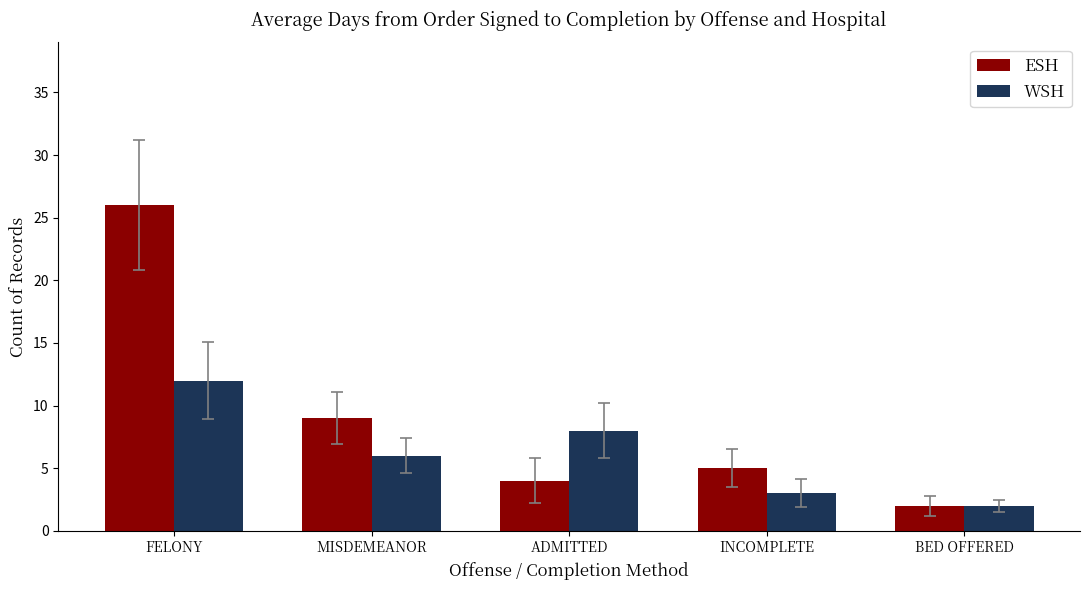

The WSH series shows 6 at MISDEMEANOR. True or false?

True